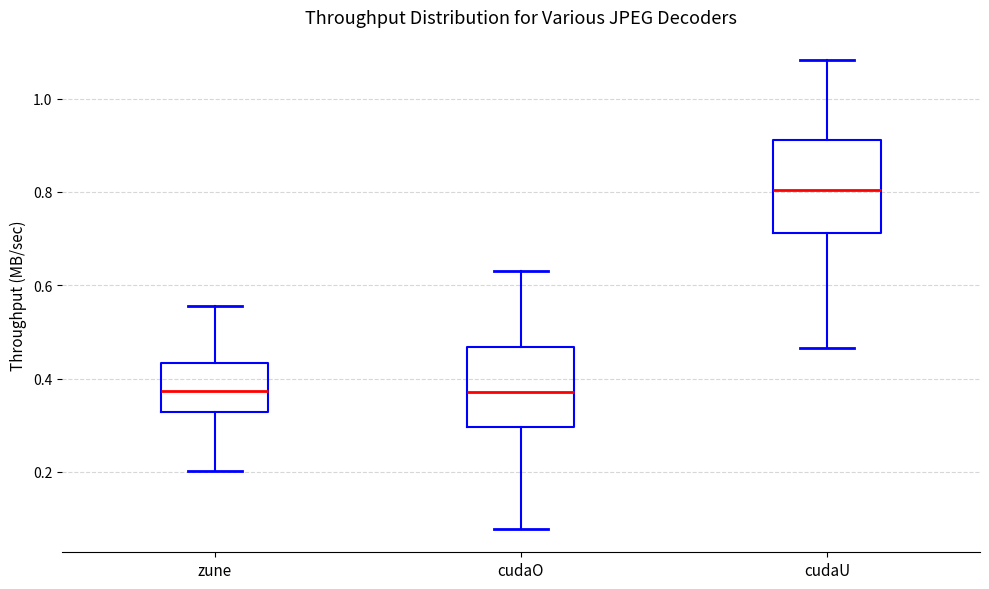

Which box is the tallest, from its lower edge to its upper edge?

cudaU